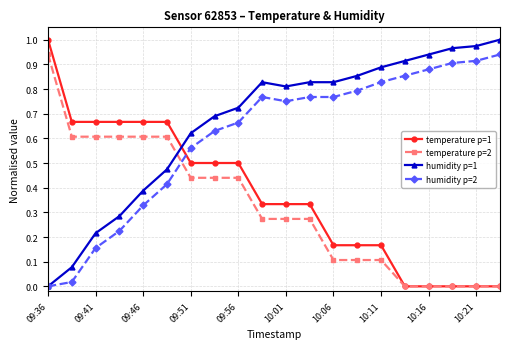

Which series has the largest total across all categories?

humidity p=1